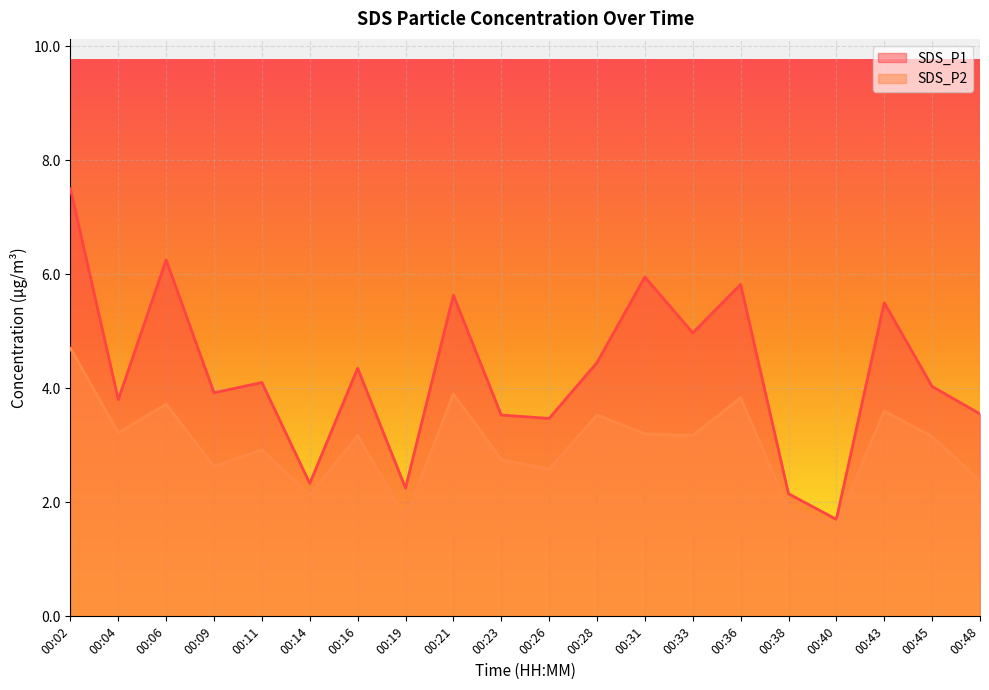

Reading left to right, transcribe all the data shown in this chart.

SDS_P1: 00:02=7.5	00:04=3.8	00:06=6.2	00:09=3.9	00:11=4.1	00:14=2.3	00:16=4.3	00:19=2.2	00:21=5.6	00:23=3.5	00:26=3.5	00:28=4.5	00:31=6.0	00:33=5.0	00:36=5.8	00:38=2.1	00:40=1.7	00:43=5.5	00:45=4.0	00:48=3.5
SDS_P2: 00:02=4.7	00:04=3.2	00:06=3.7	00:09=2.6	00:11=2.9	00:14=2.1	00:16=3.2	00:19=1.7	00:21=3.9	00:23=2.8	00:26=2.6	00:28=3.5	00:31=3.2	00:33=3.2	00:36=3.8	00:38=1.9	00:40=1.6	00:43=3.6	00:45=3.1	00:48=2.4